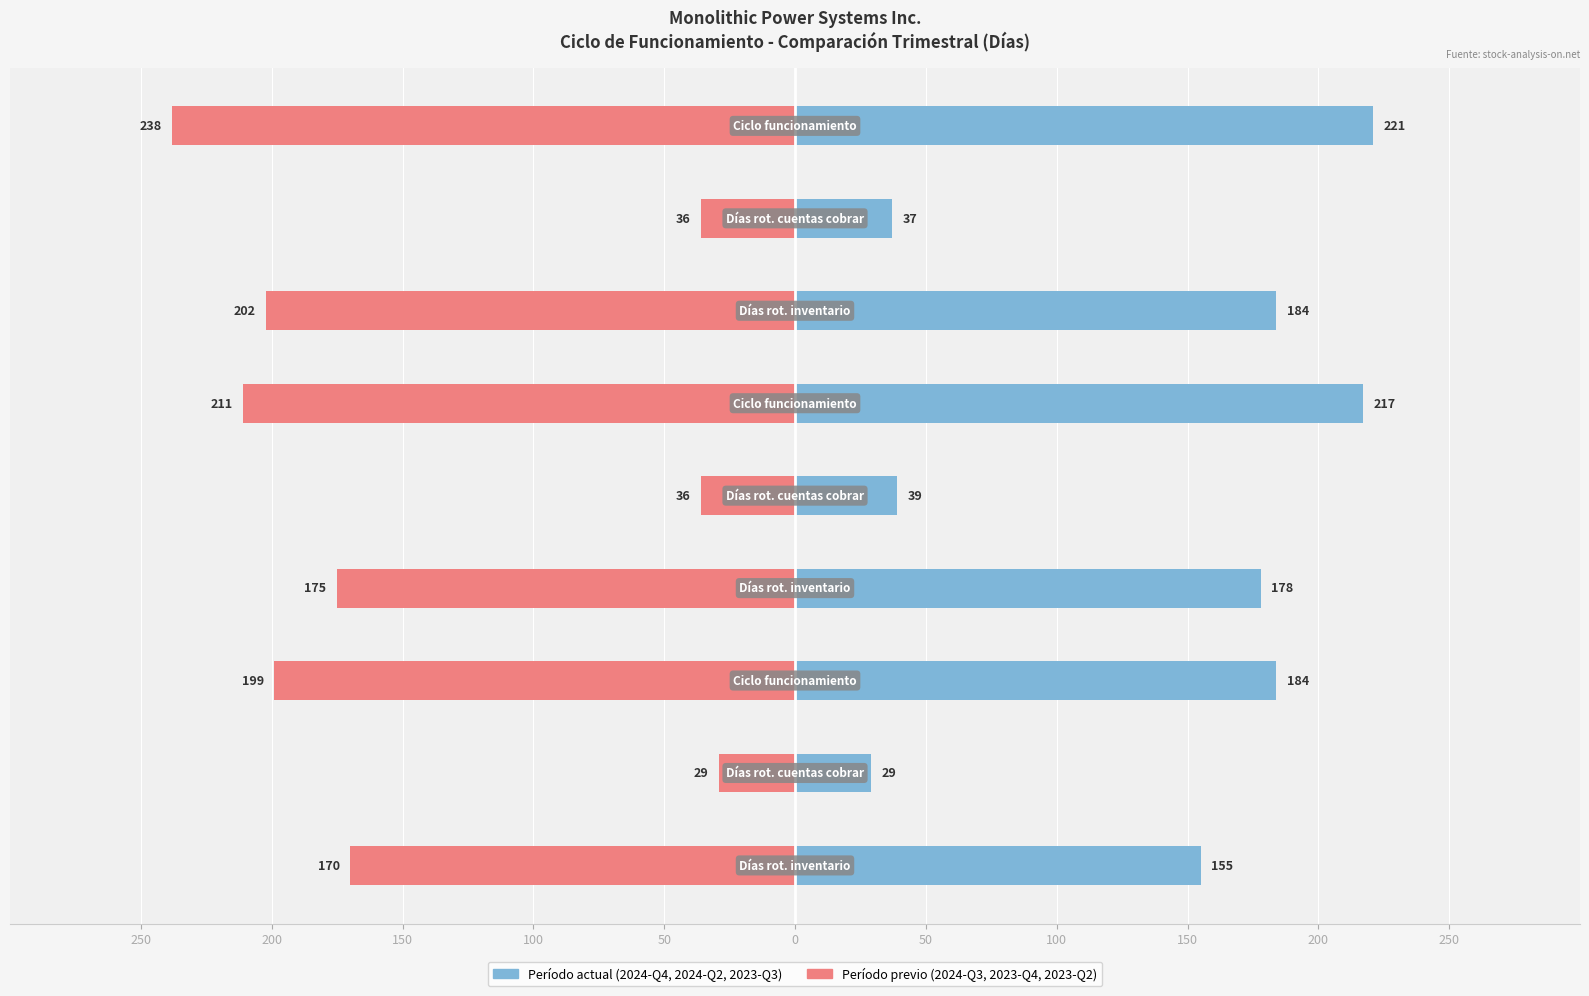

How many data points does each series have?

9